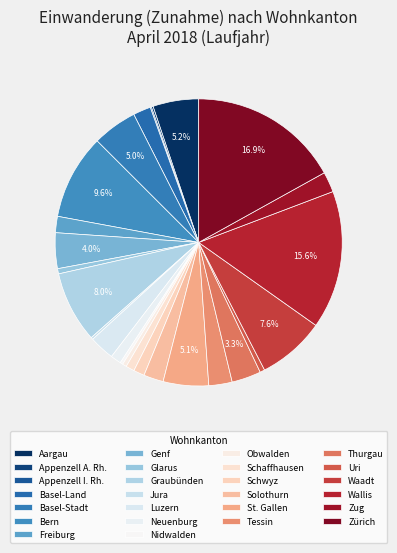

Which category has the smallest portion of the pie?

Appenzell I. Rh.